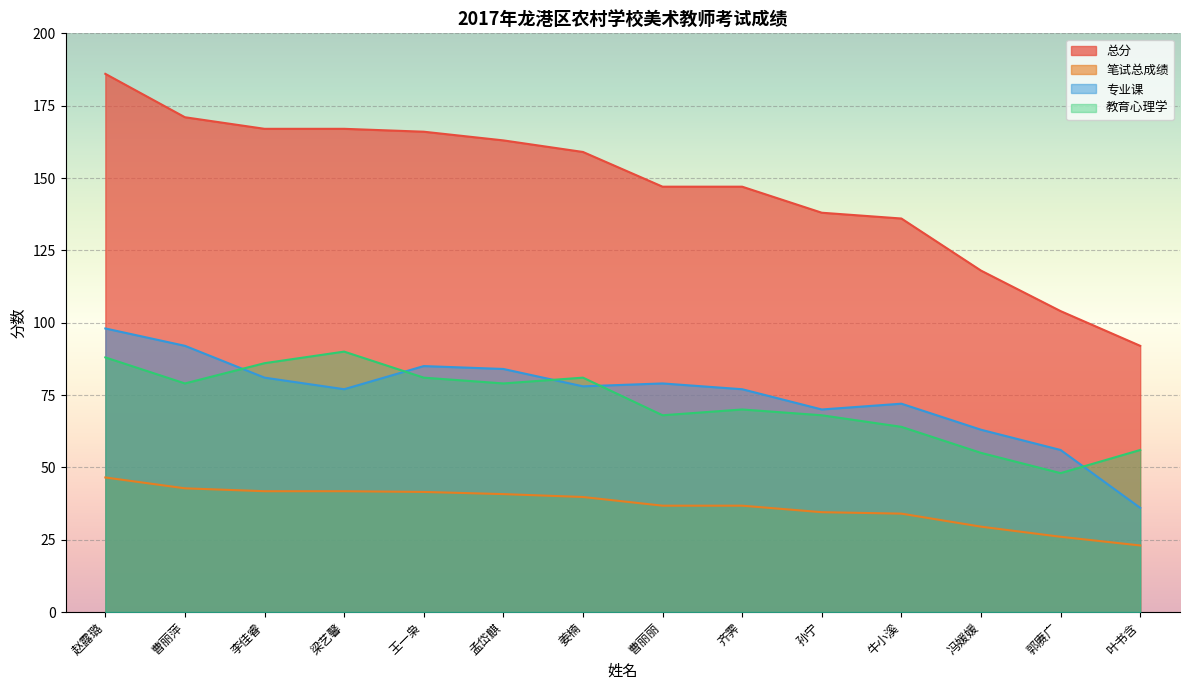

At how many categories does at least one series exceed 76?

14